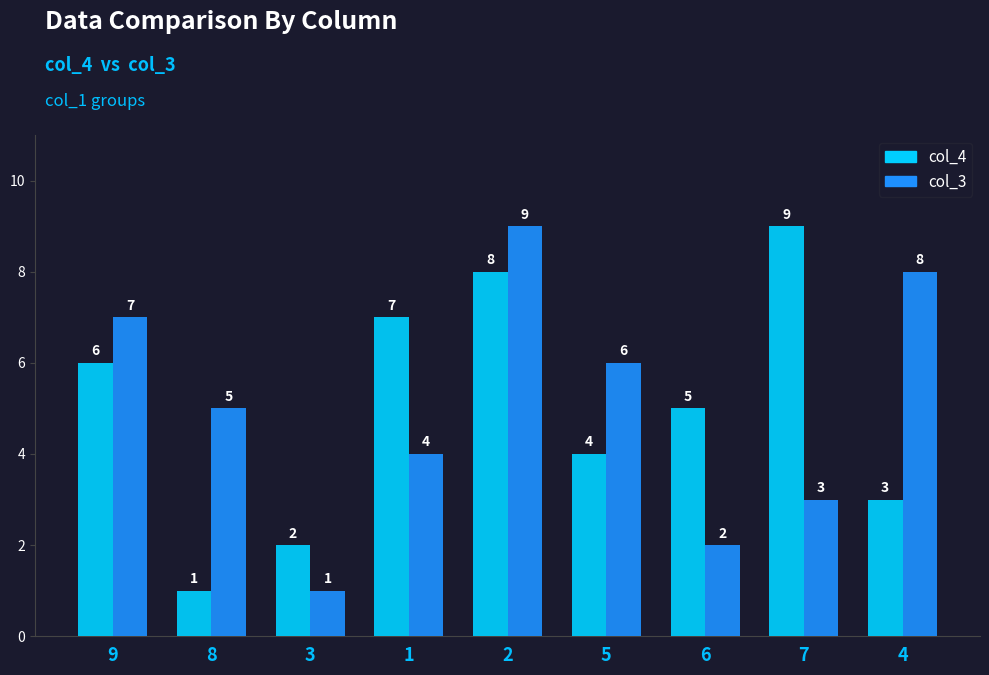

How many categories are shown in the chart?

9